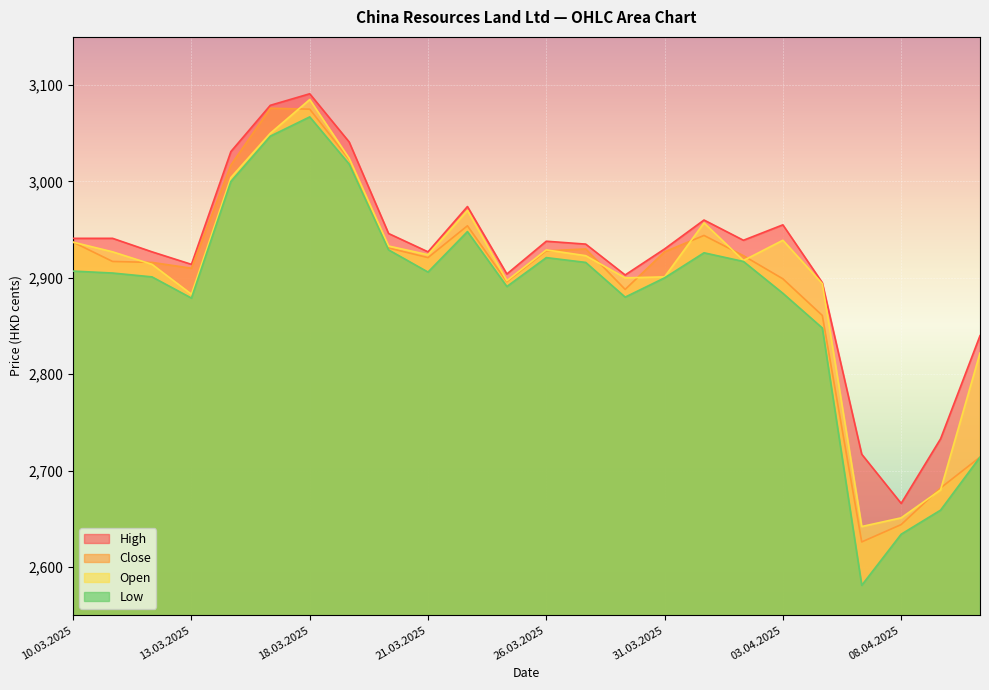

What is the minimum value for Close?

2626